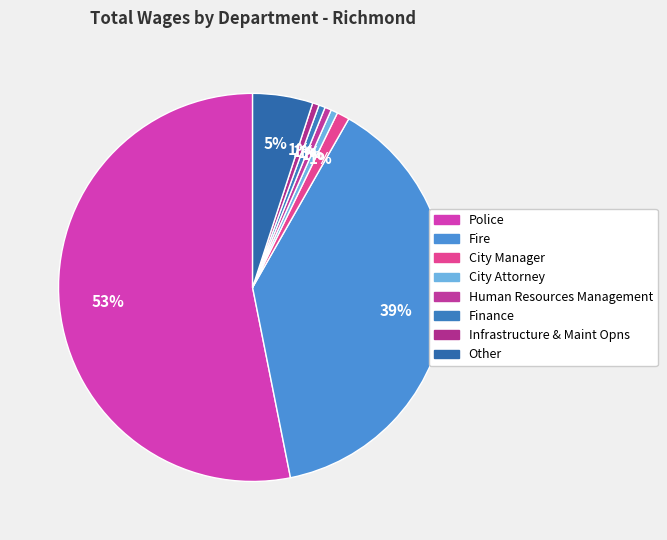

Approximately how many times larger is the value at Other compared to Fire?

0.1